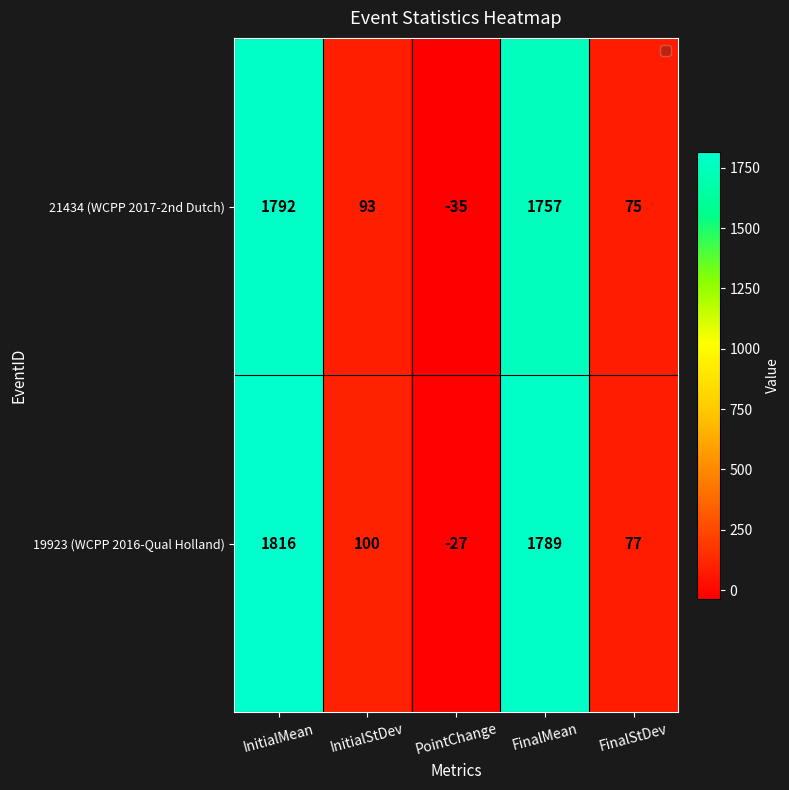

Rank the series by their maximum value, from lowest to highest.

21434 (WCPP 2017-2nd Dutch), 19923 (WCPP 2016-Qual Holland)